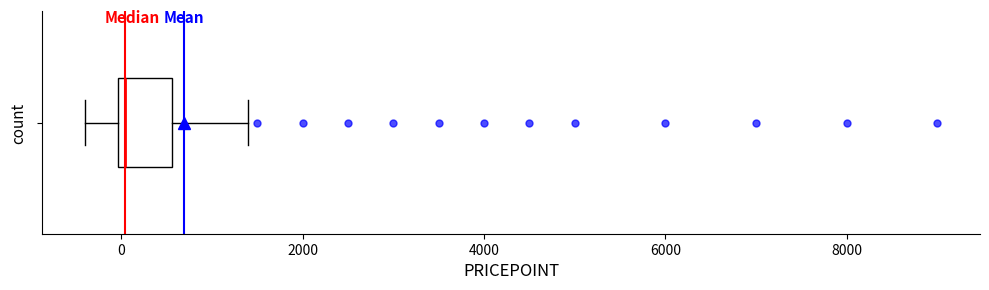

Read this box plot against the x-axis: the position of the median line, the range covered by the box, and the ends of both whiskers. The values are not printed on the chart, so give them approximately, as read against the axis.

median 0 (just right of the box's left edge), box 0 to 600, whiskers -400 to 1400